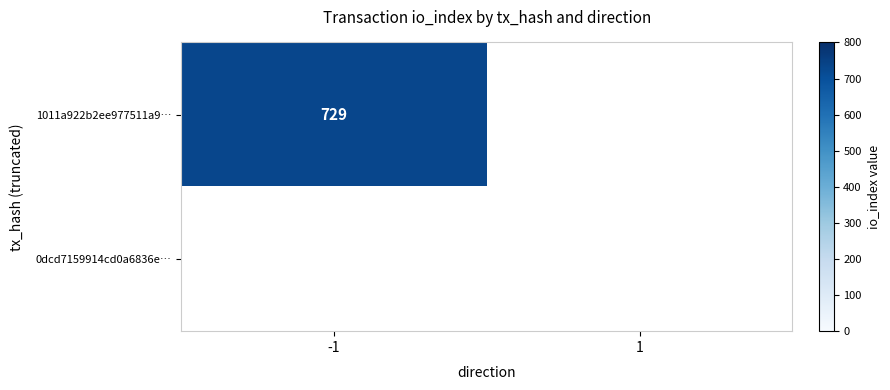

The value of 1011a922b2ee977511a9… at -1 is 331. True or false?

False